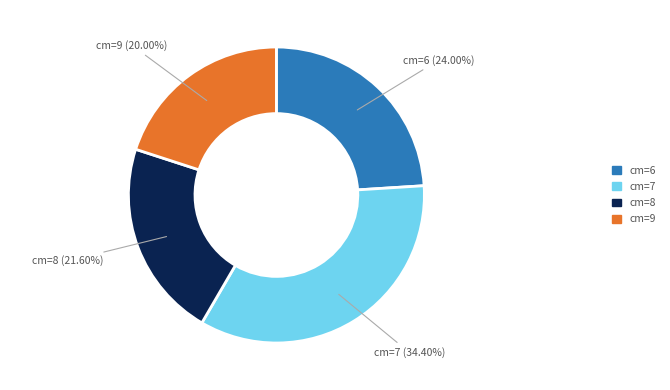

Which category has the biggest portion of the pie?

cm=7